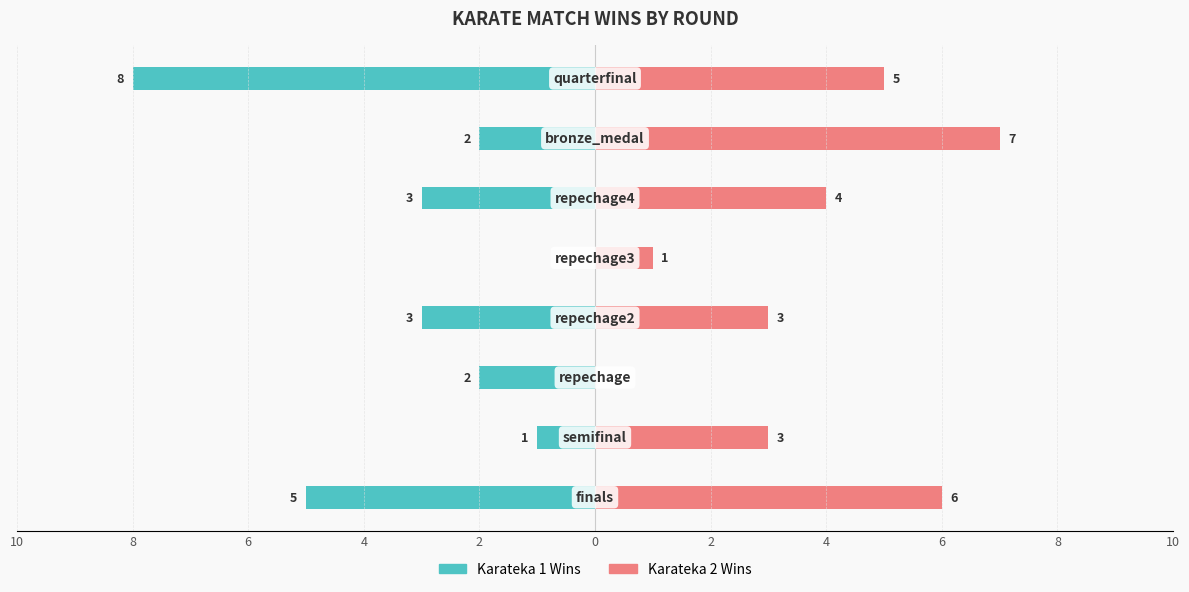

How many data points does each series have?

8